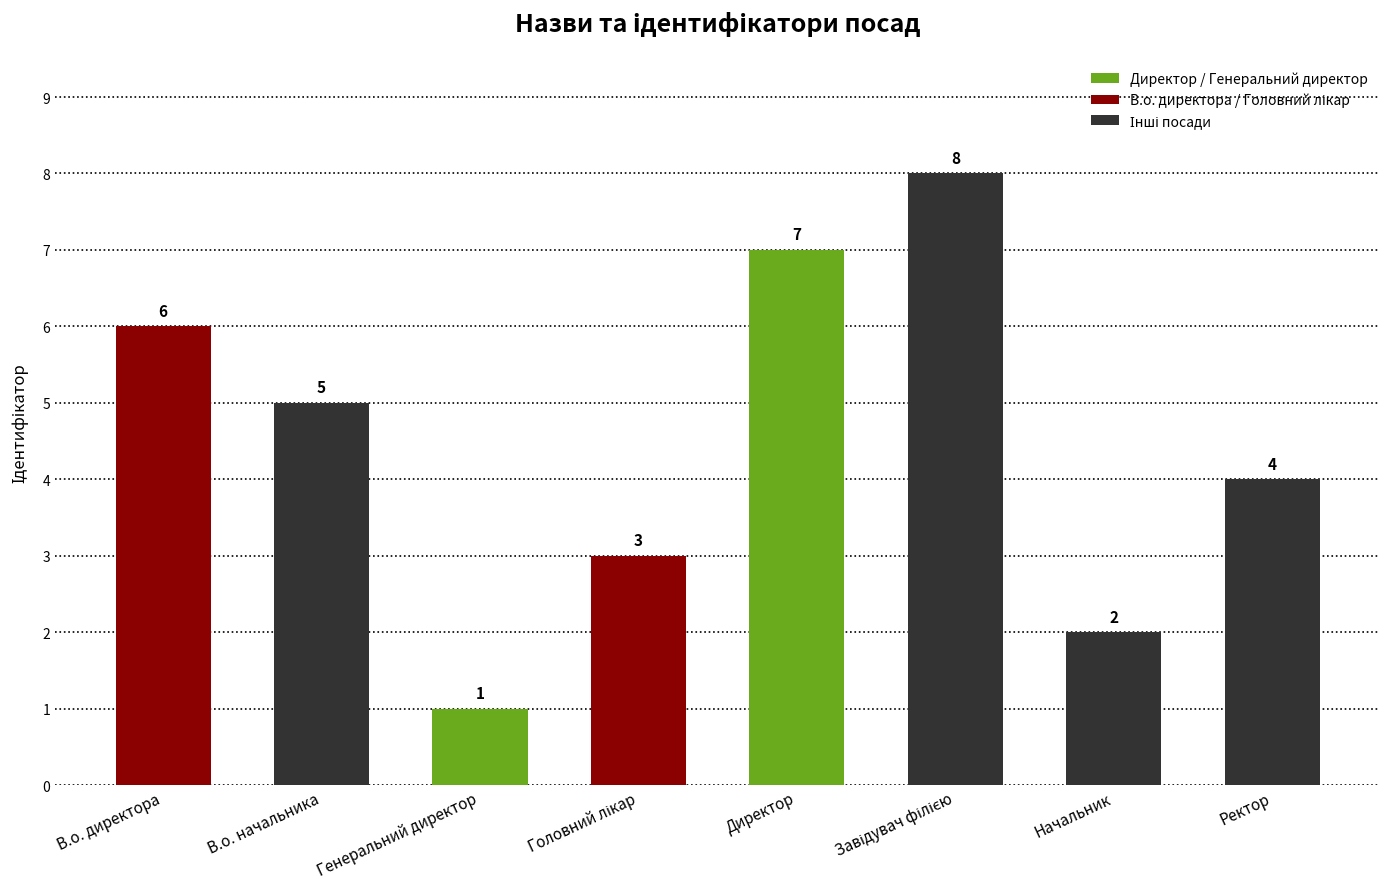

The value at Ректор is 4. True or false?

True